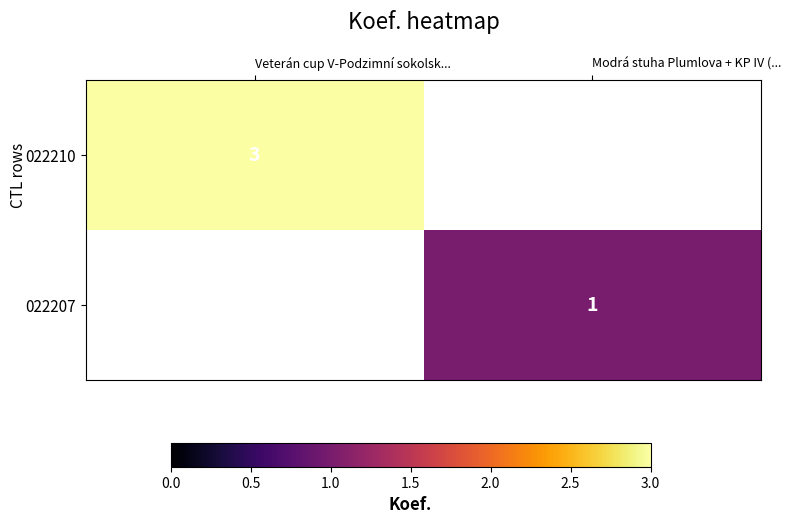

At how many categories does at least one series exceed 1?

1